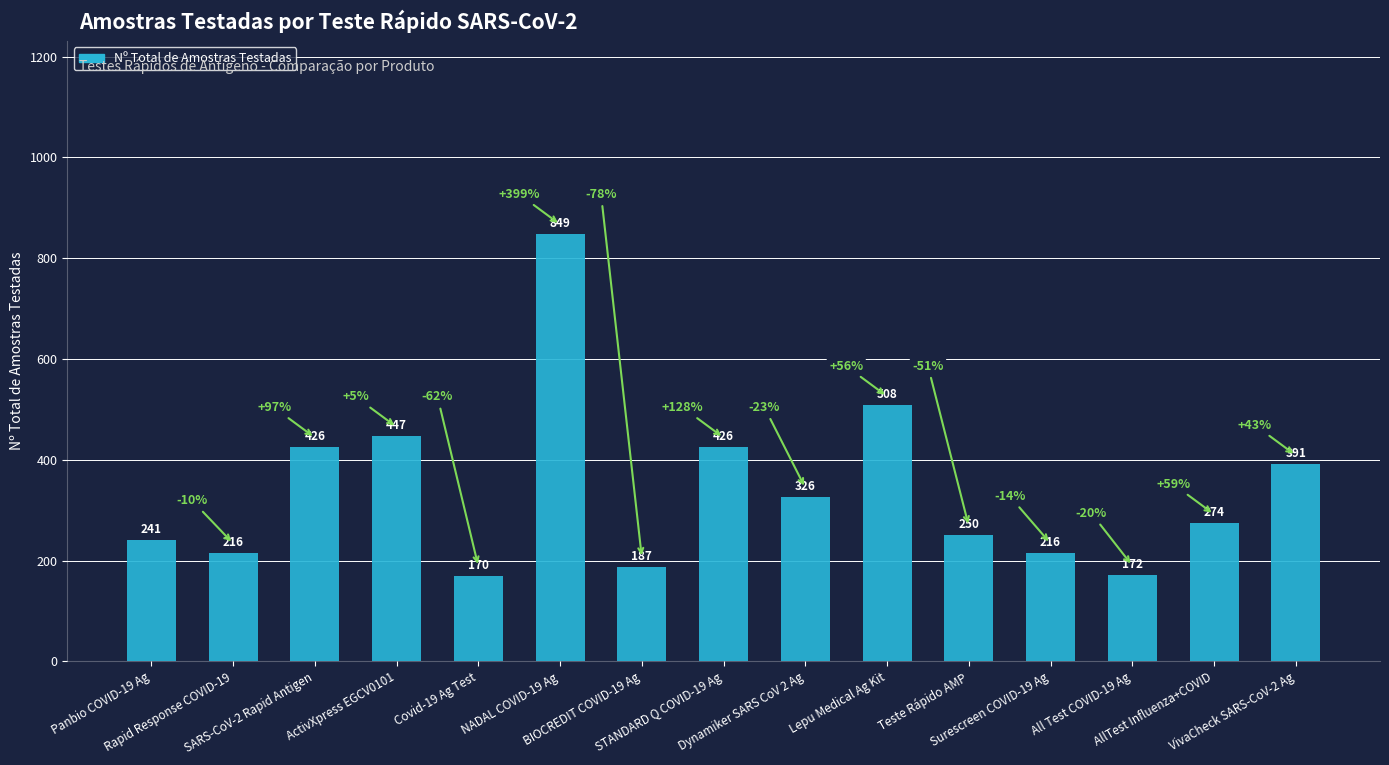

The chart shows a value of 391 at VivaCheck SARS-CoV-2 Ag. True or false?

True